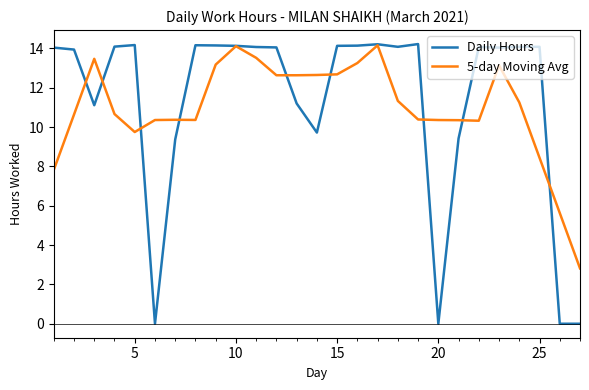

Which series has the largest range (max minus min)?

Daily Hours